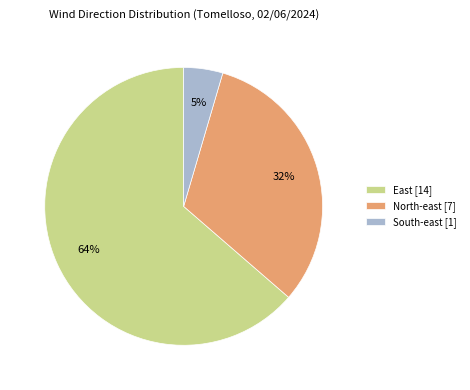

To the nearest percent, what portion does South-east [1] represent?

5%